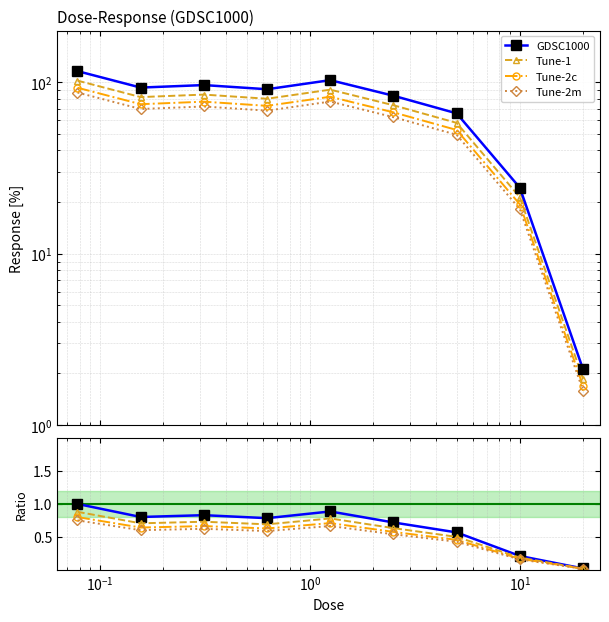

Between 20.0 and 2.5, which is larger?

2.5